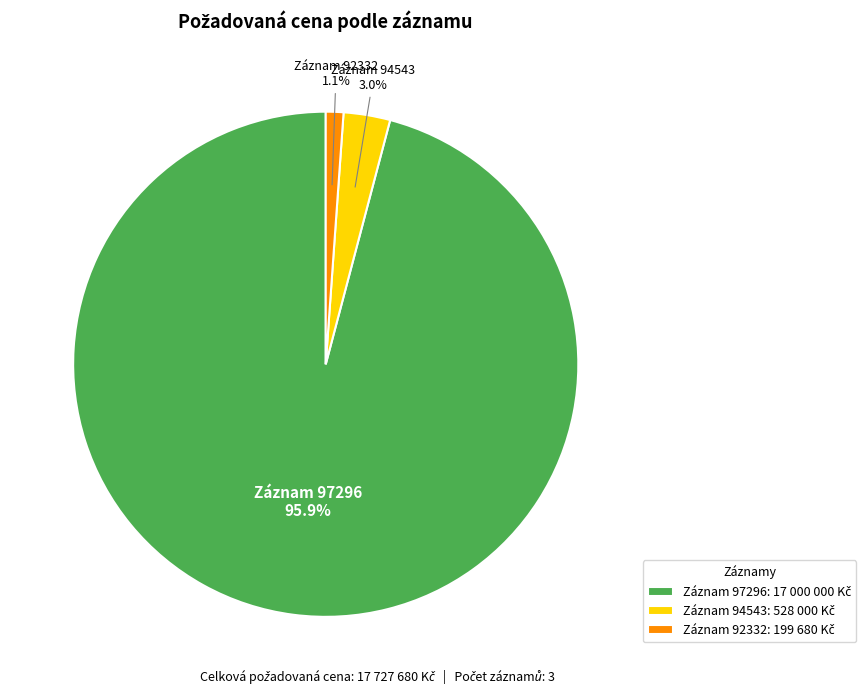

Does any single category account for the majority?

Yes